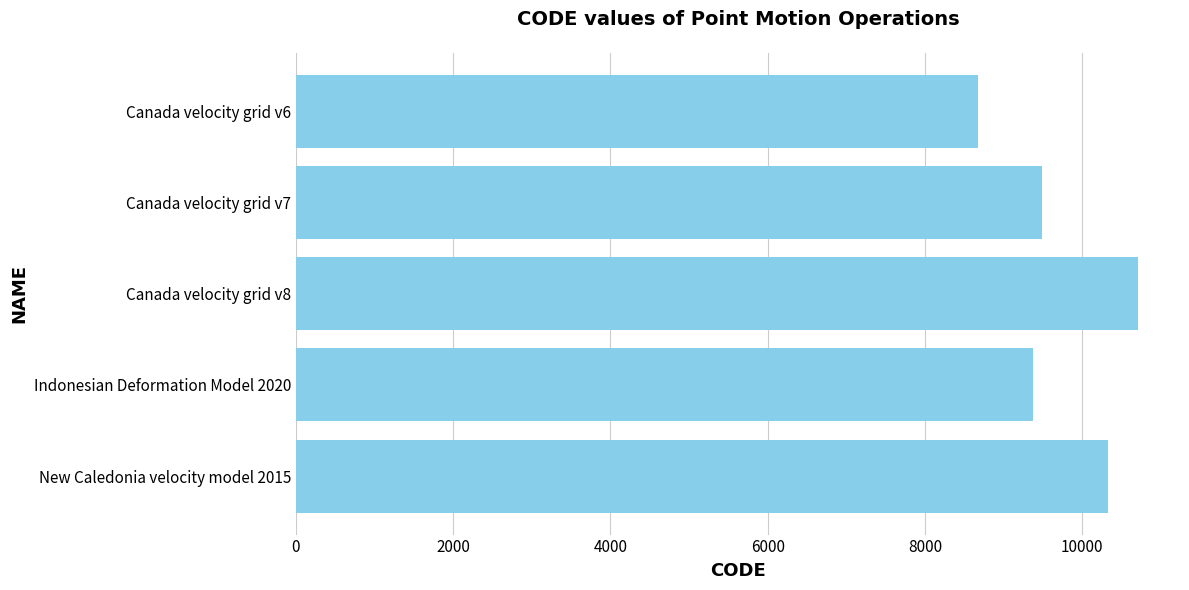

Reading bottom to top, extract all data points from this chart.

10323	9375	10707	9483	8676